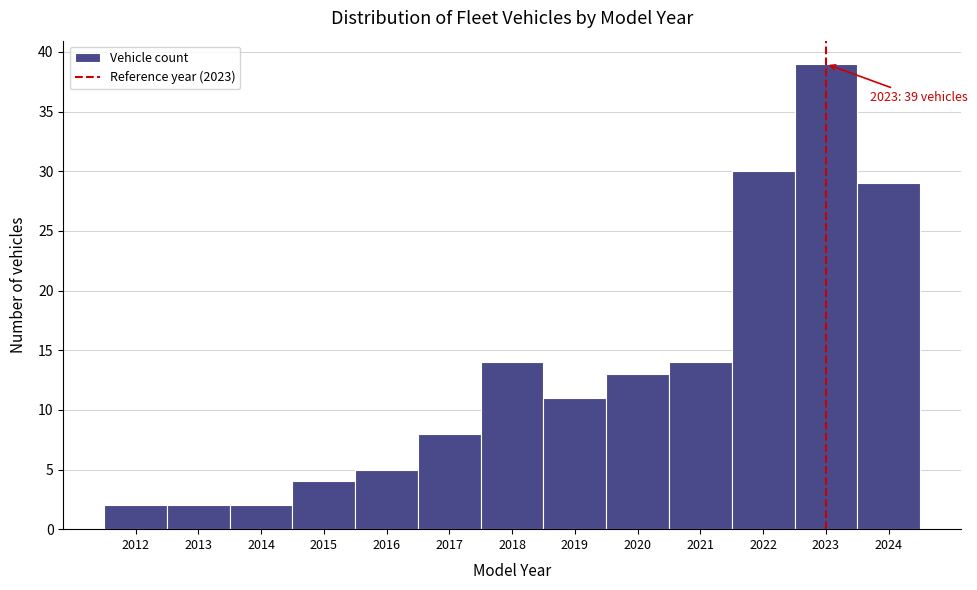

Reading left to right, extract all data points from this chart.

2	2	2	4	5	8	14	11	13	14	30	39	29